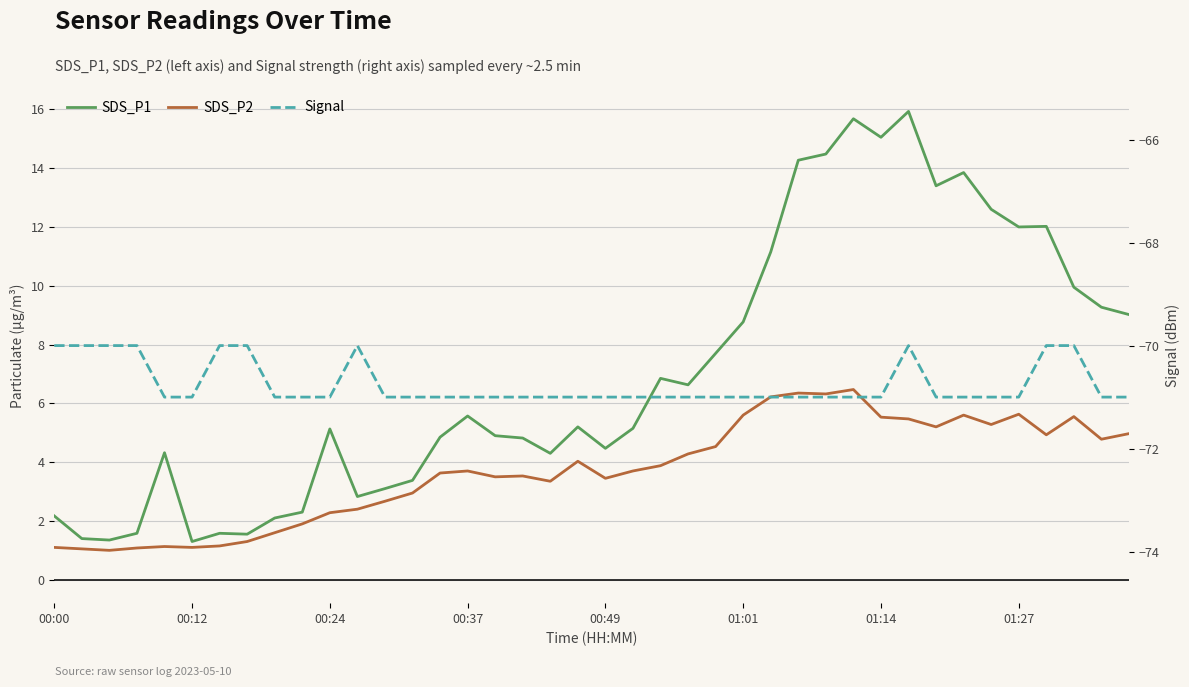

True or false: SDS_P2 and Signal cross at least once.

False